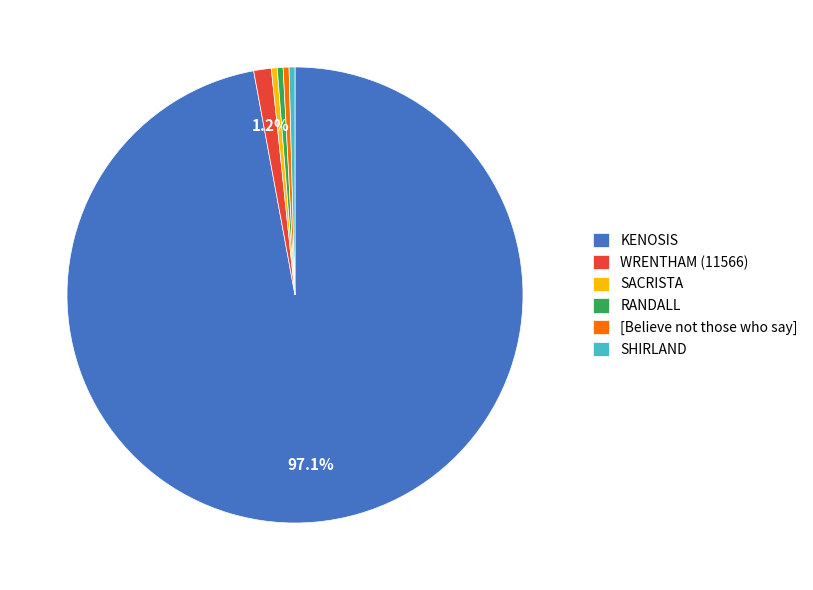

How much of the chart is everything except WRENTHAM (11566)?

98.8%